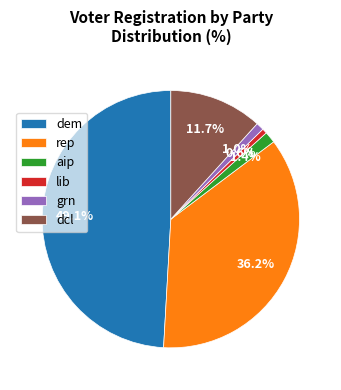

Which slice is the largest?

dem